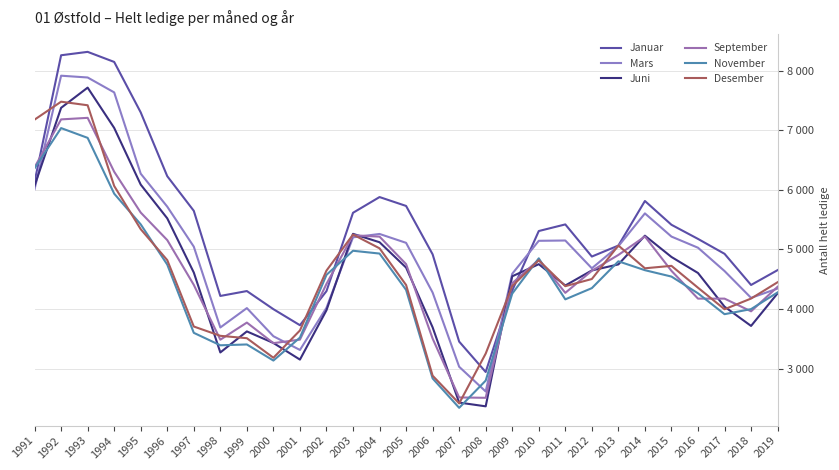

Does the chart display data point markers on the line(s)?

No